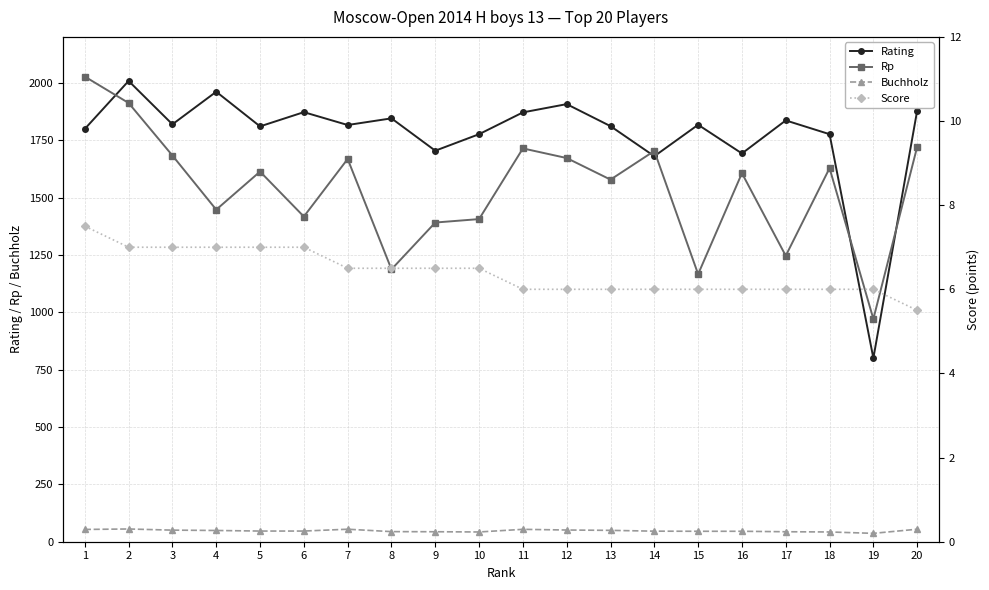

How many distinct data groups are displayed?

4